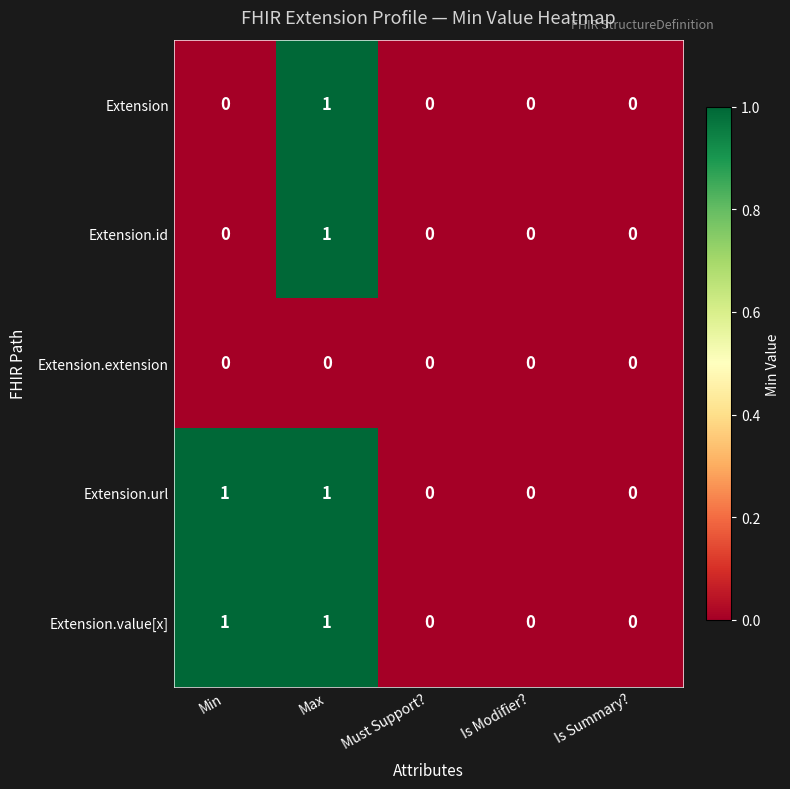

How many values in the Extension.url series exceed 0?

2